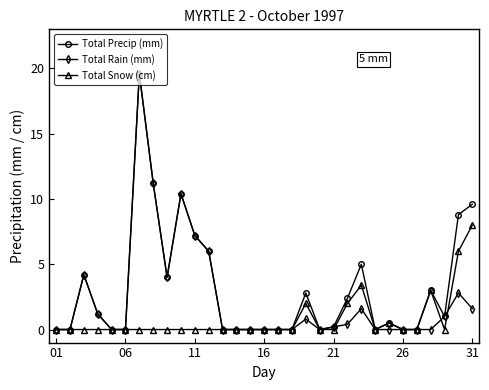

What is the value of the Total Precip (mm) point at the 12th from the left?

6.0